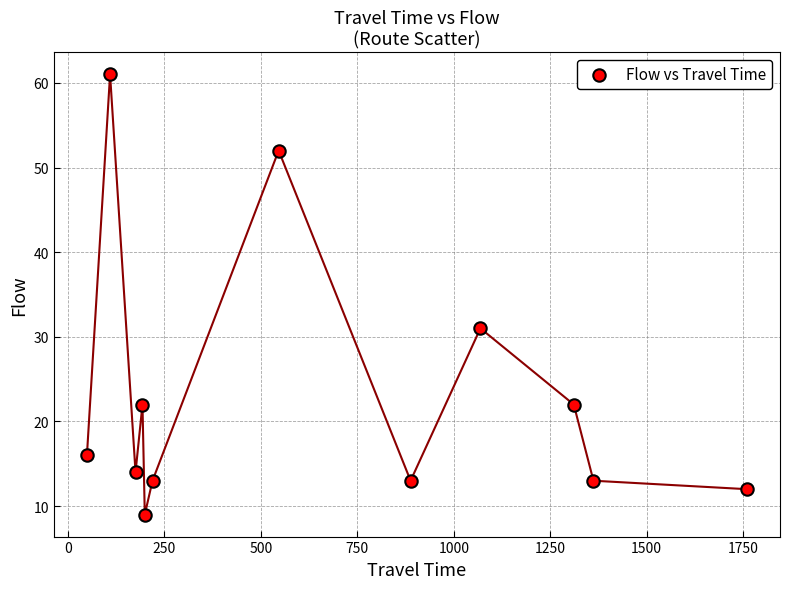

What is the range of X values (max minus min)?

1711